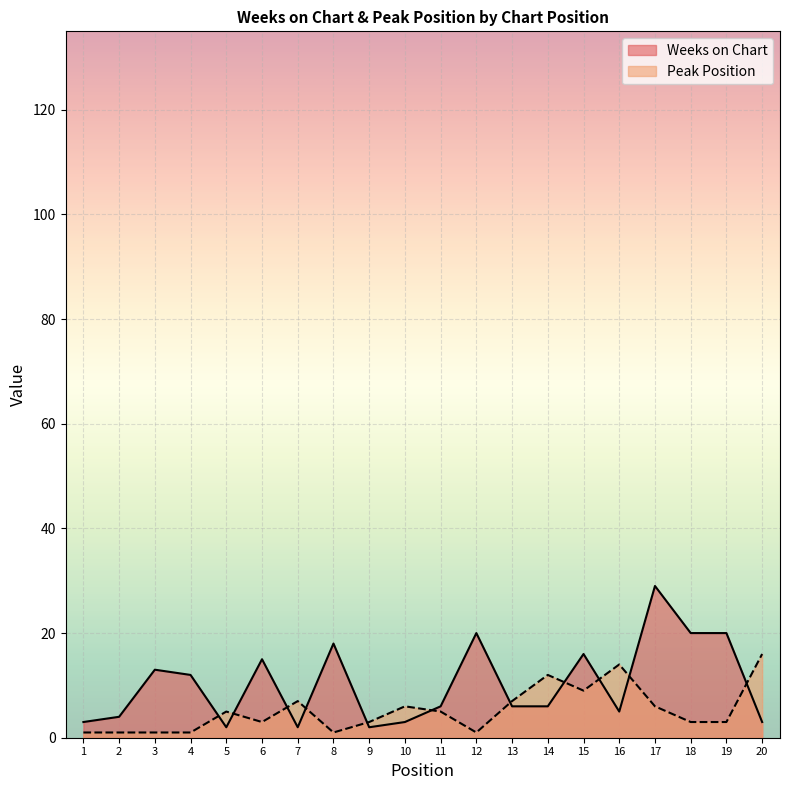

Is the value of Peak Position at 16 greater than the value of Weeks on Chart at 1?

Yes